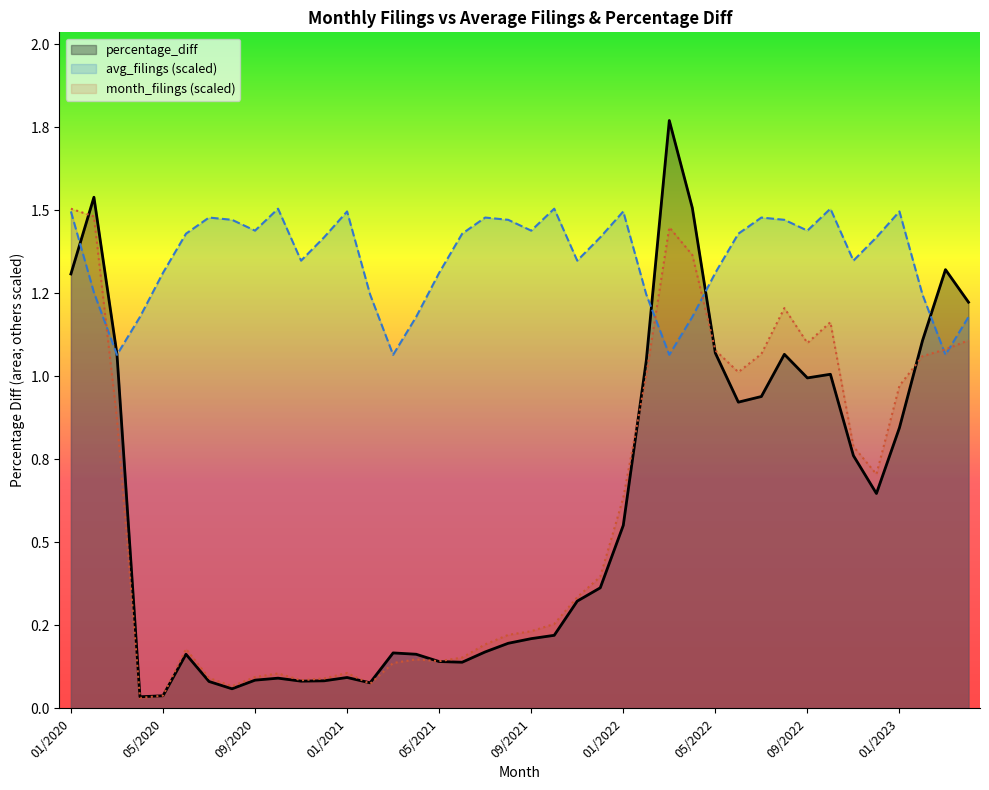

At which label is percentage_diff closest to 0?

04/2020